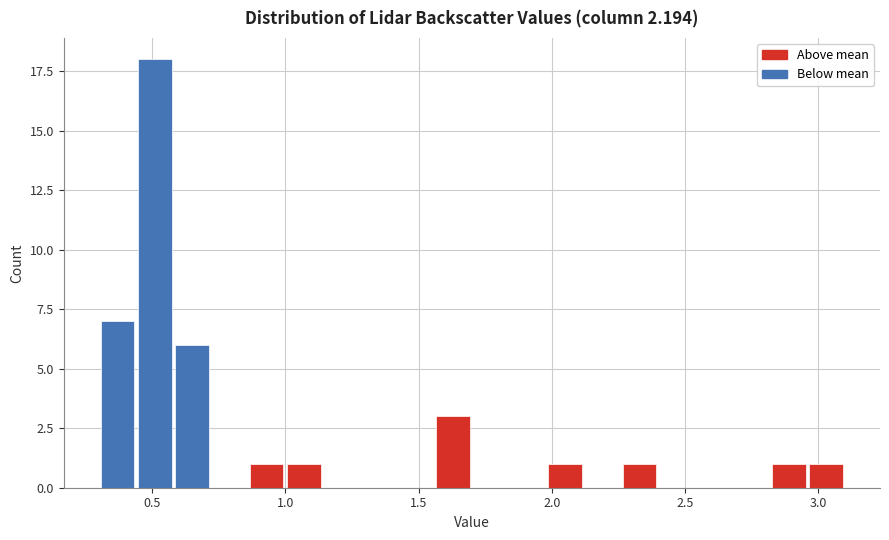

Around what value on the x-axis is the tallest bar? Give the approximate position of its centre, as read against the axis.

0.50